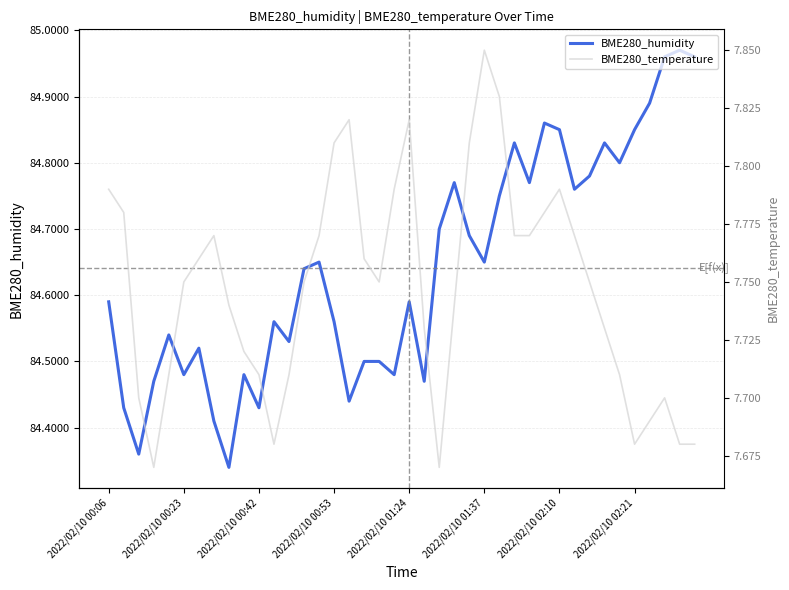

What is the total value across all series at 2022/02/10 00:23?

92.2